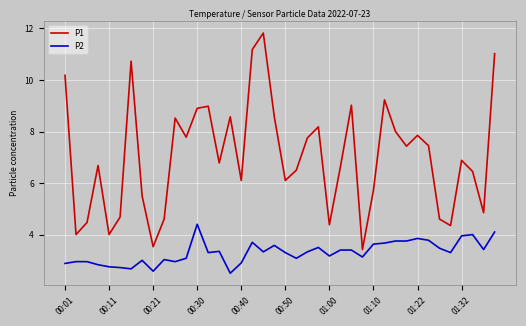

How many series are shown in this chart?

2